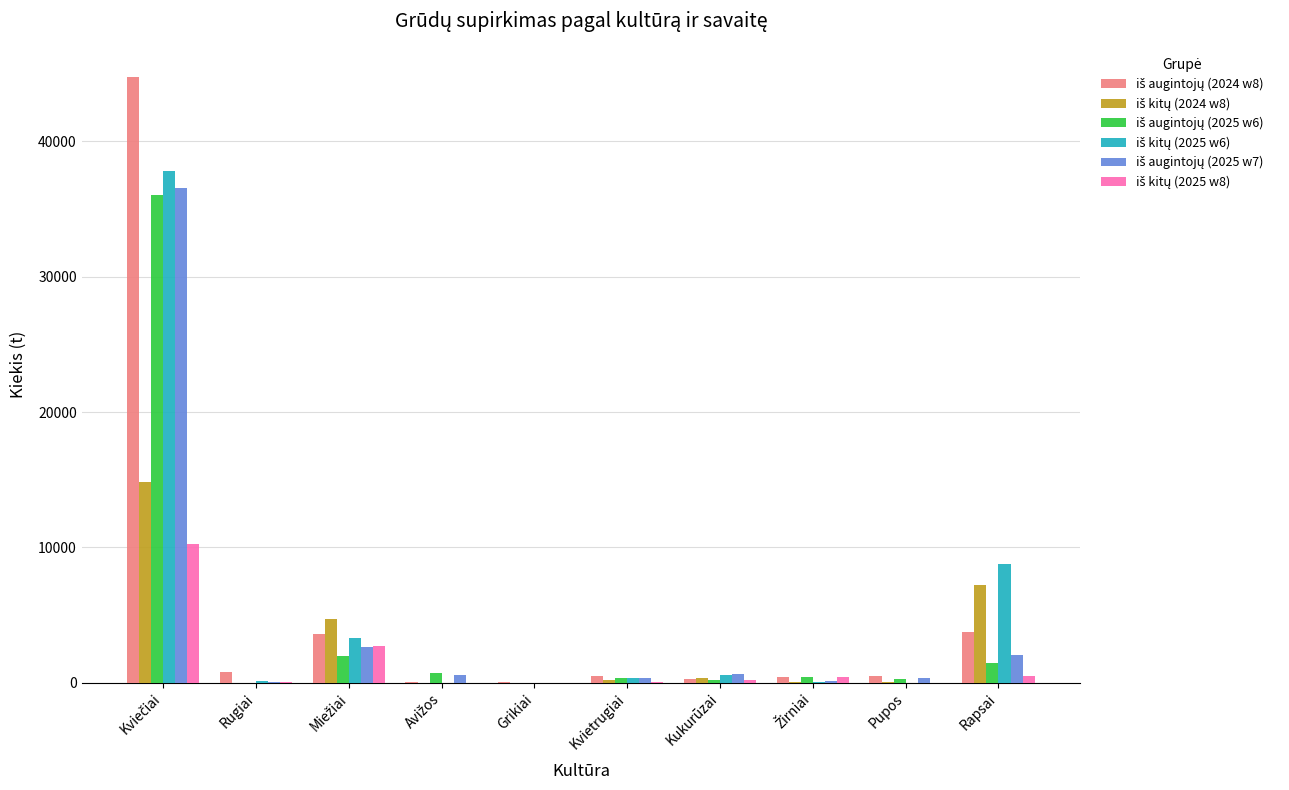

How many categories are shown in the chart?

10